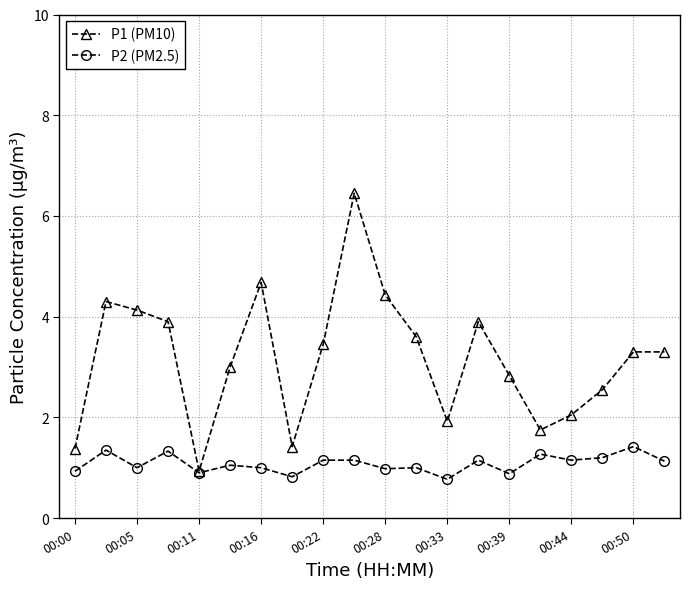

True or false: P2 (PM2.5) has more than 1 interior local peaks.

True